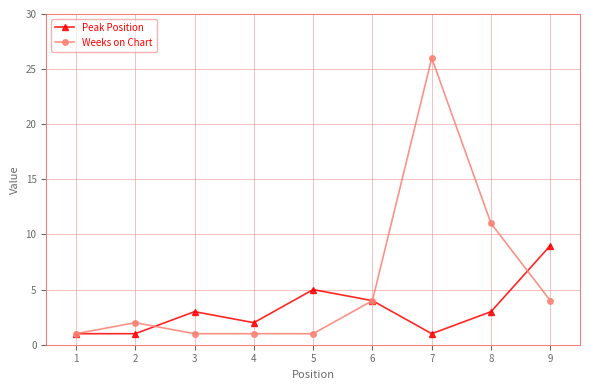

Rank the series by their average value, from highest to lowest.

Weeks on Chart, Peak Position